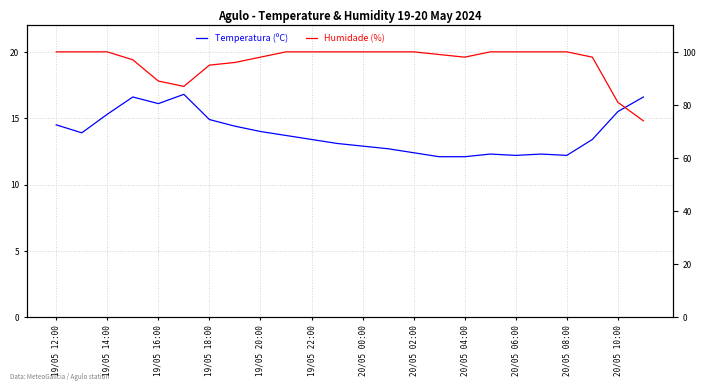

Rank the series by their average value, from lowest to highest.

Temperatura (ºC), Humidade (%)